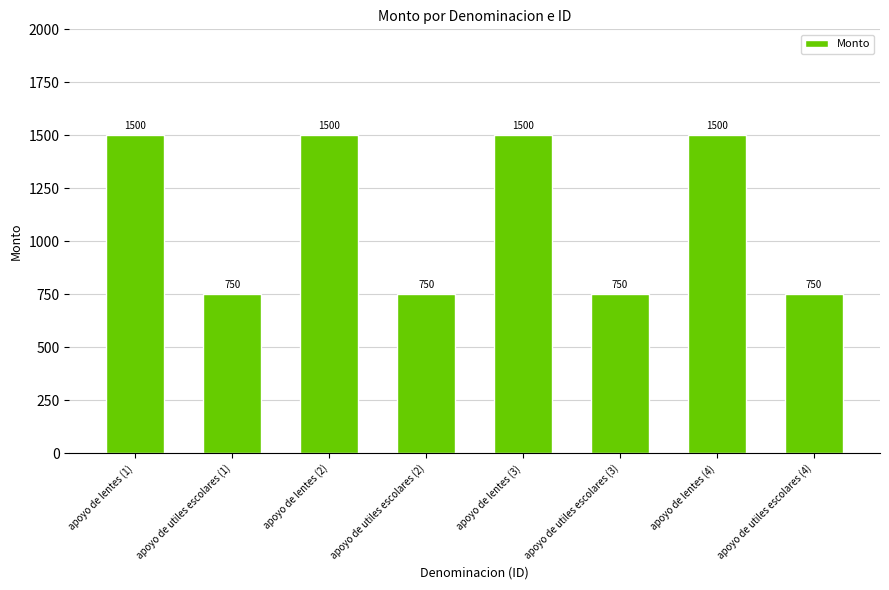

Is it true that the value at apoyo de lentes (2) is 1500?

True